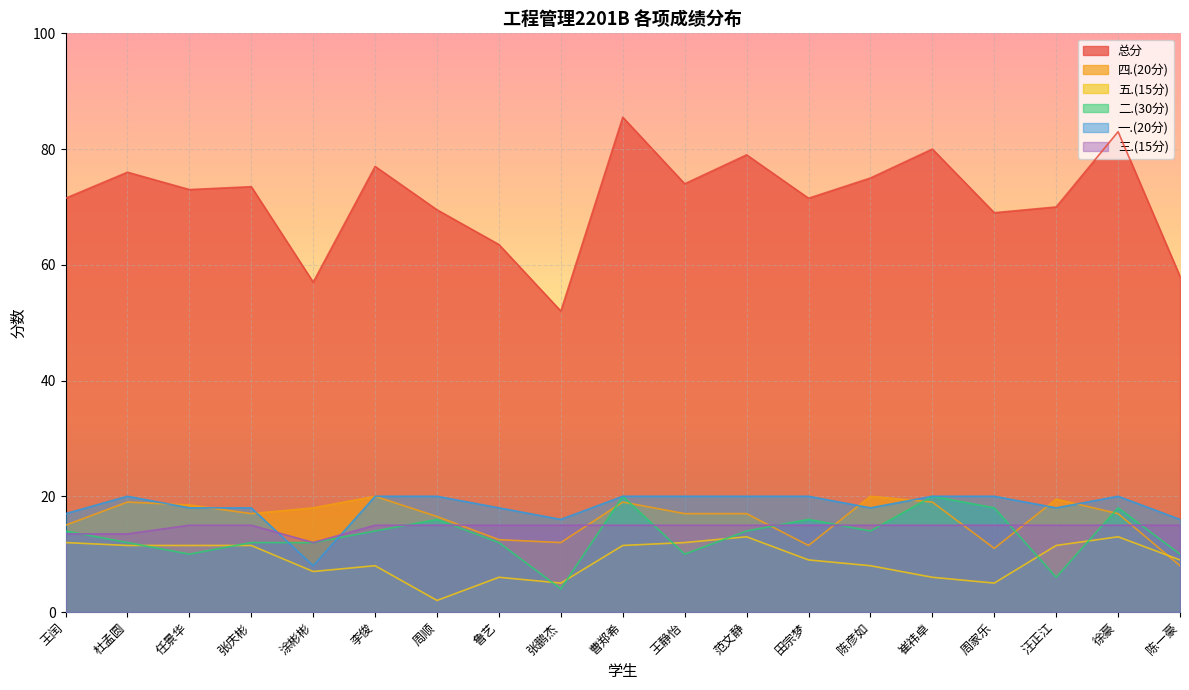

True or false: 三.(15分) has a value of 15.0 at 范文静.

True